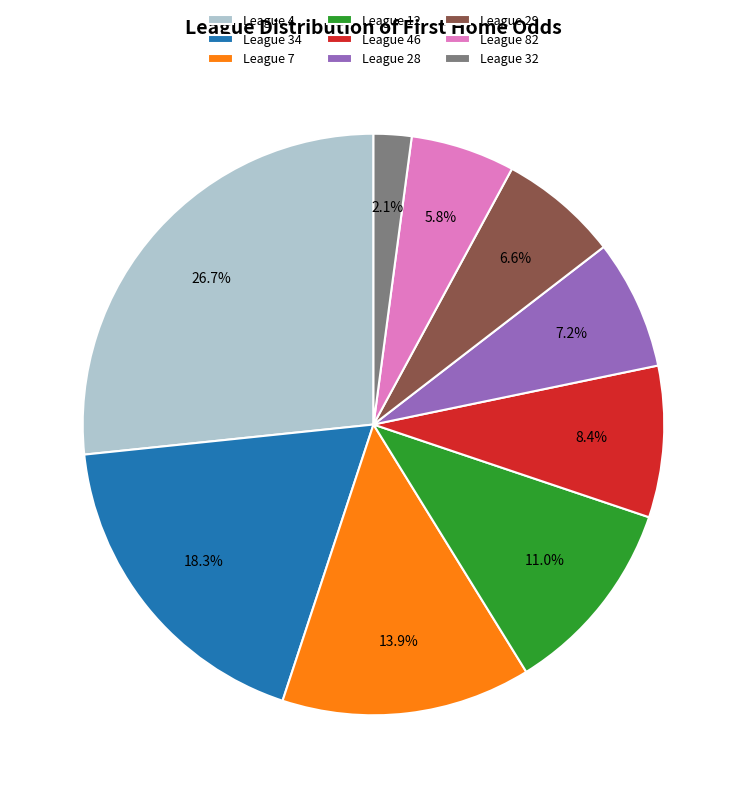

Does League 28 represent more than half of the total?

No